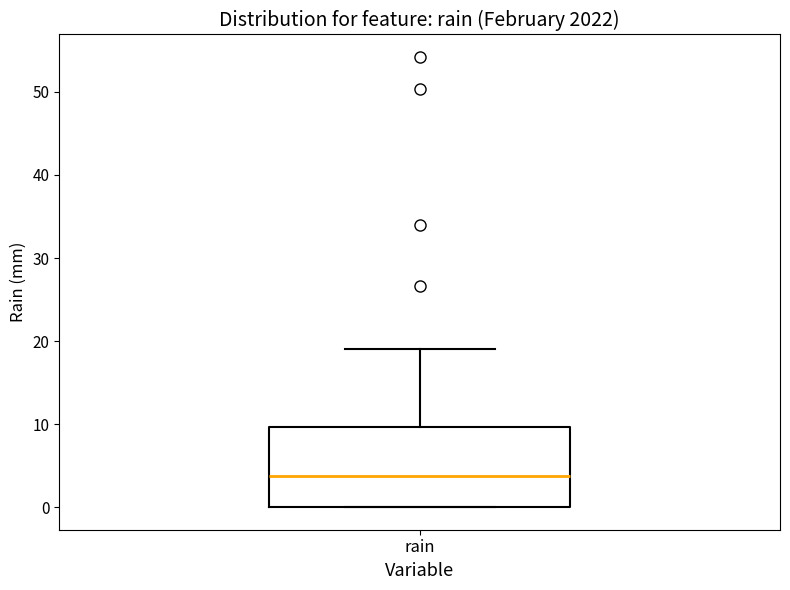

Where does the median line of the box for rain sit on the y-axis? The values are not printed on the chart, so give them approximately, as read against the axis.

4